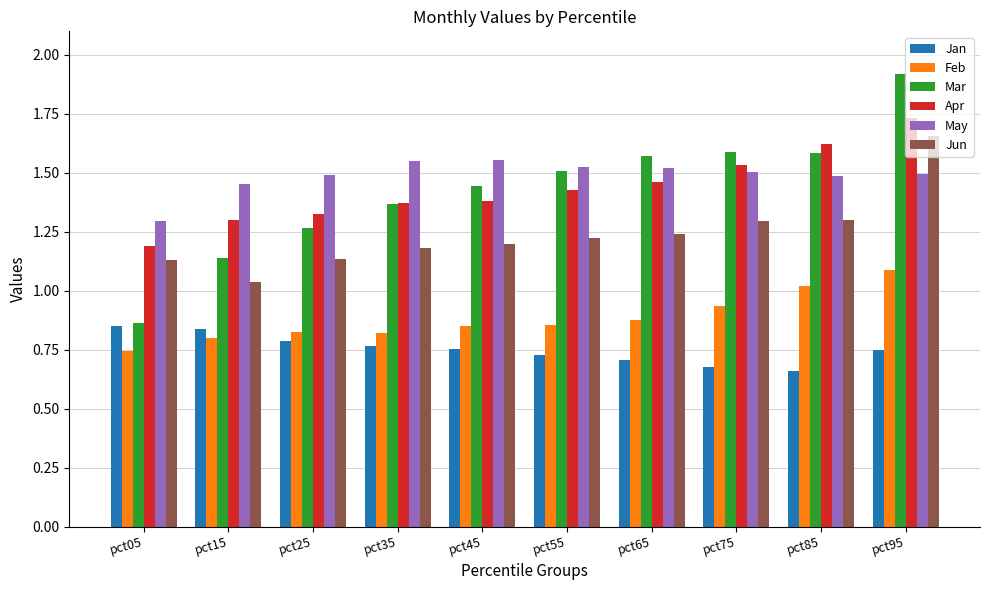

Which series has the widest spread of values?

Mar